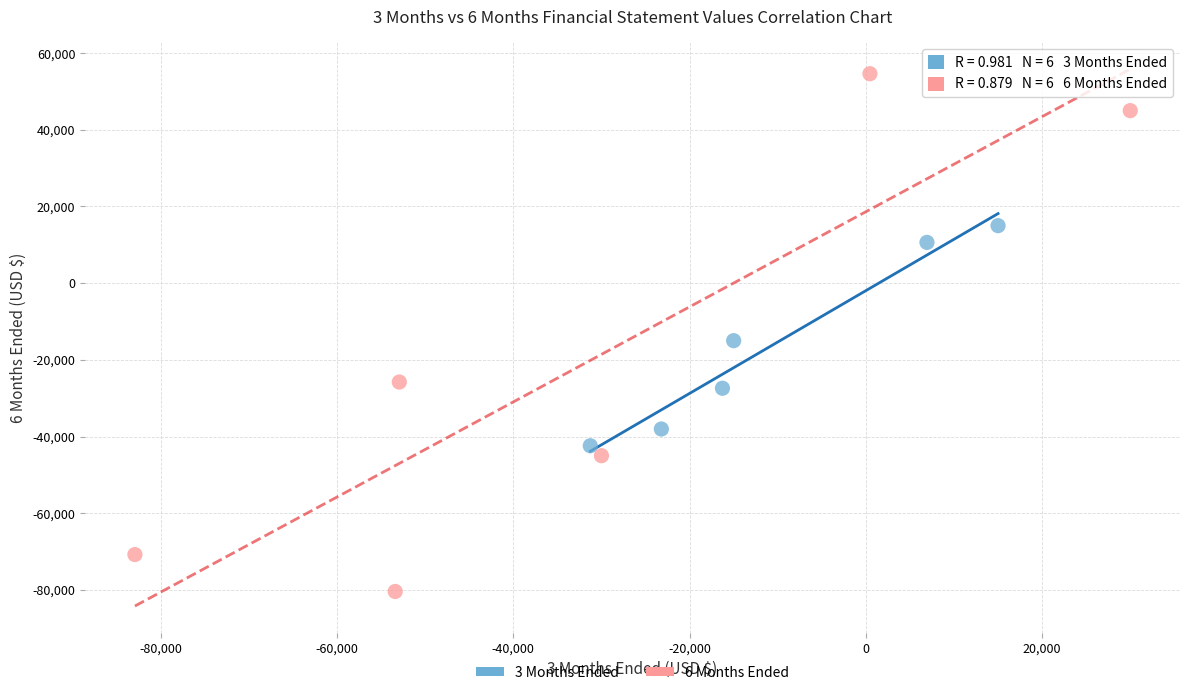

What are all the series names shown in the legend?

3 Months Ended, 6 Months Ended